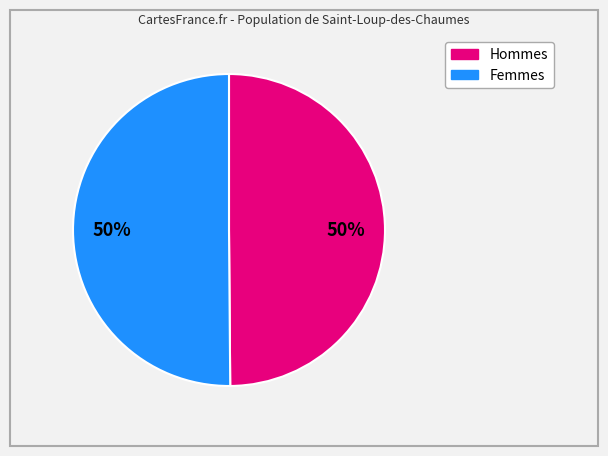

To the nearest percent, what is the average slice percentage?

50%